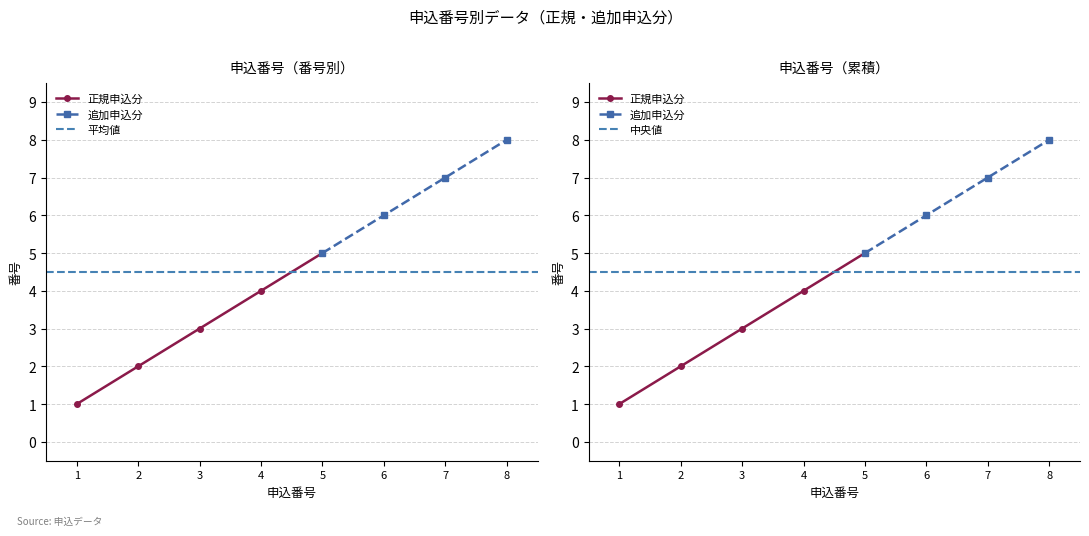

What is the value of the 2nd point from the left?

2